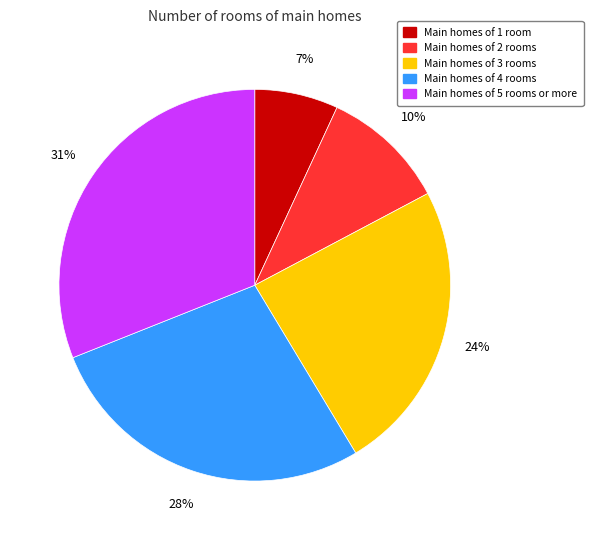

Do Main homes of 5 rooms or more and Main homes of 1 room together represent more than half of the pie?

No